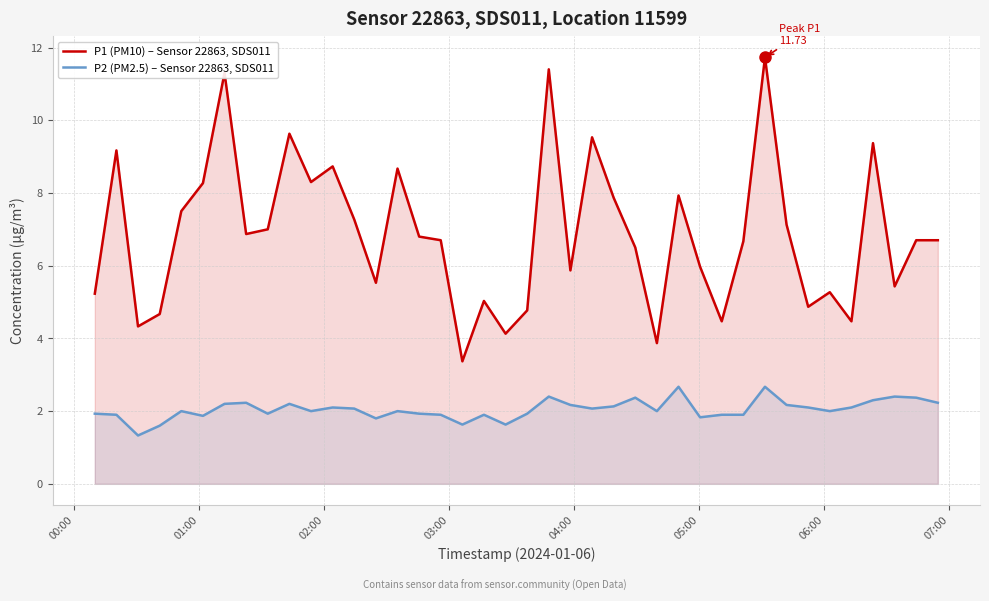

What is the difference between the maximum and minimum values in the P2 (PM2.5) – Sensor 22863, SDS011 series?

1.3